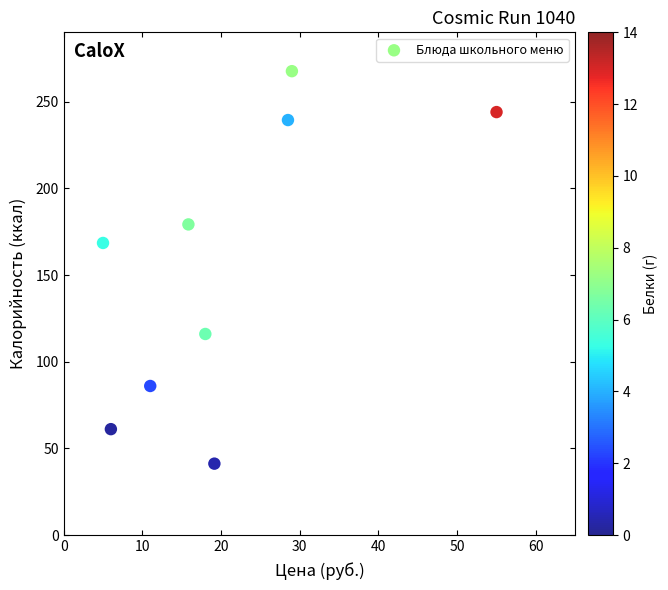

What is the average Y value?

155.9